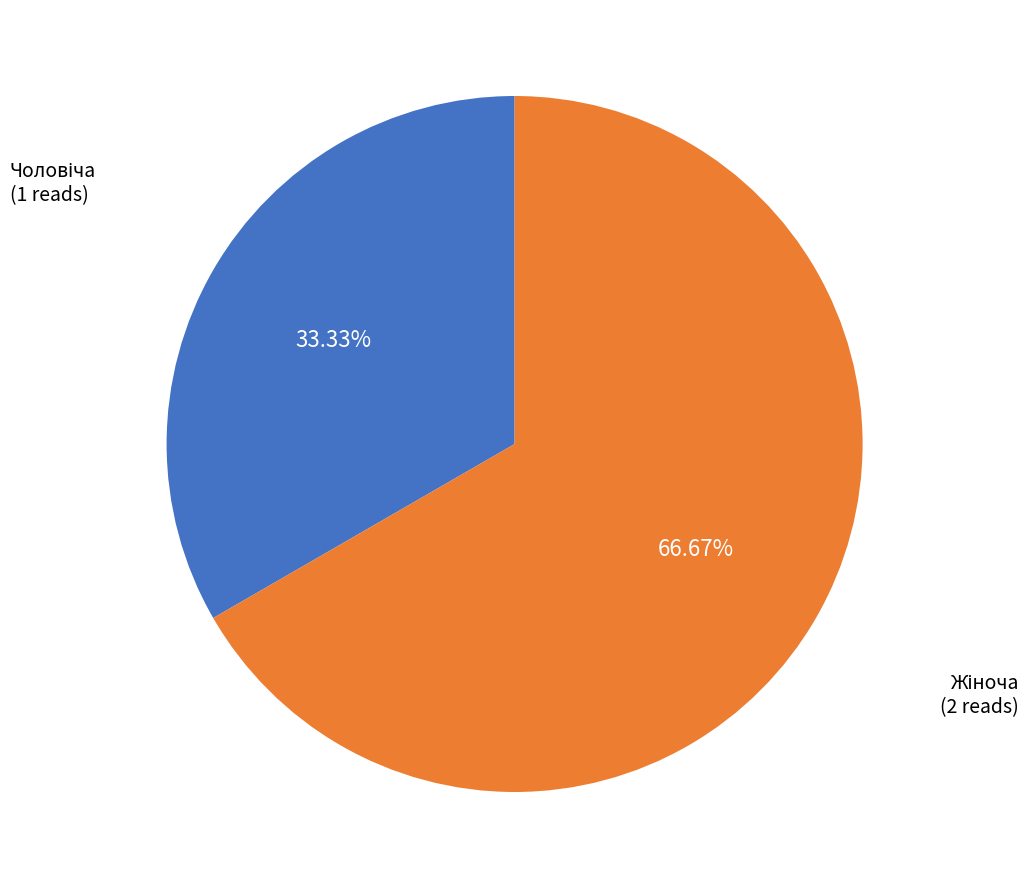

Does any single category account for the majority?

Yes